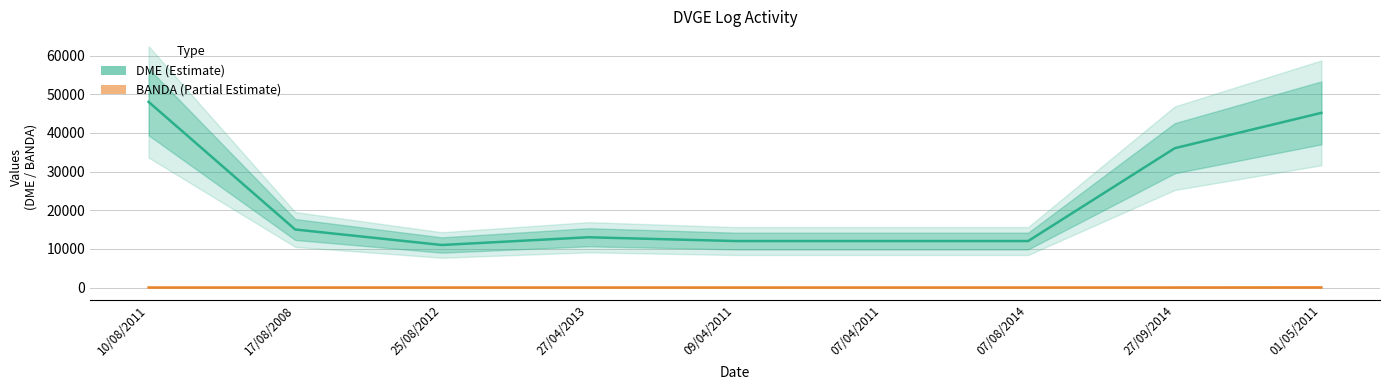

Which category has the lowest value in the DME (Estimate) series?

25/08/2012